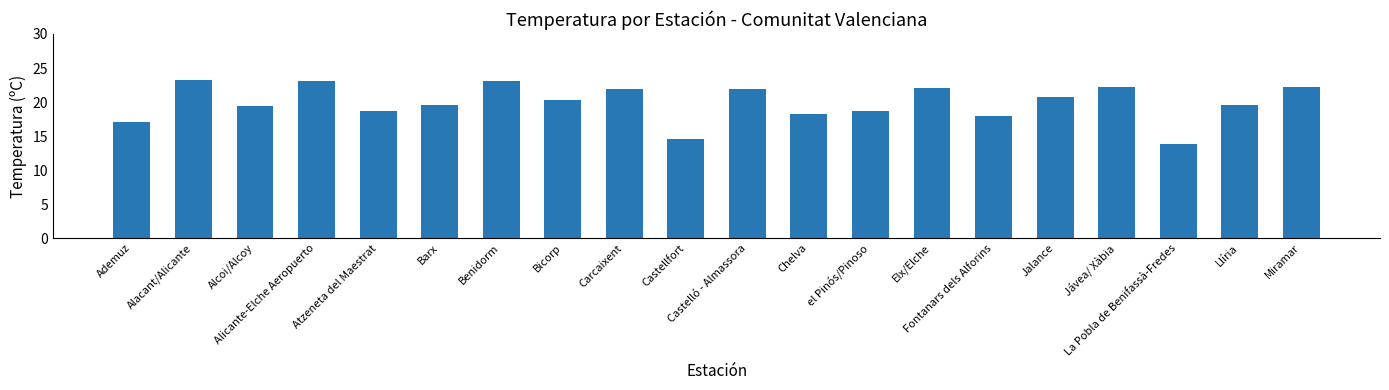

Which has a higher value, Atzeneta del Maestrat or Alcoi/Alcoy?

Alcoi/Alcoy